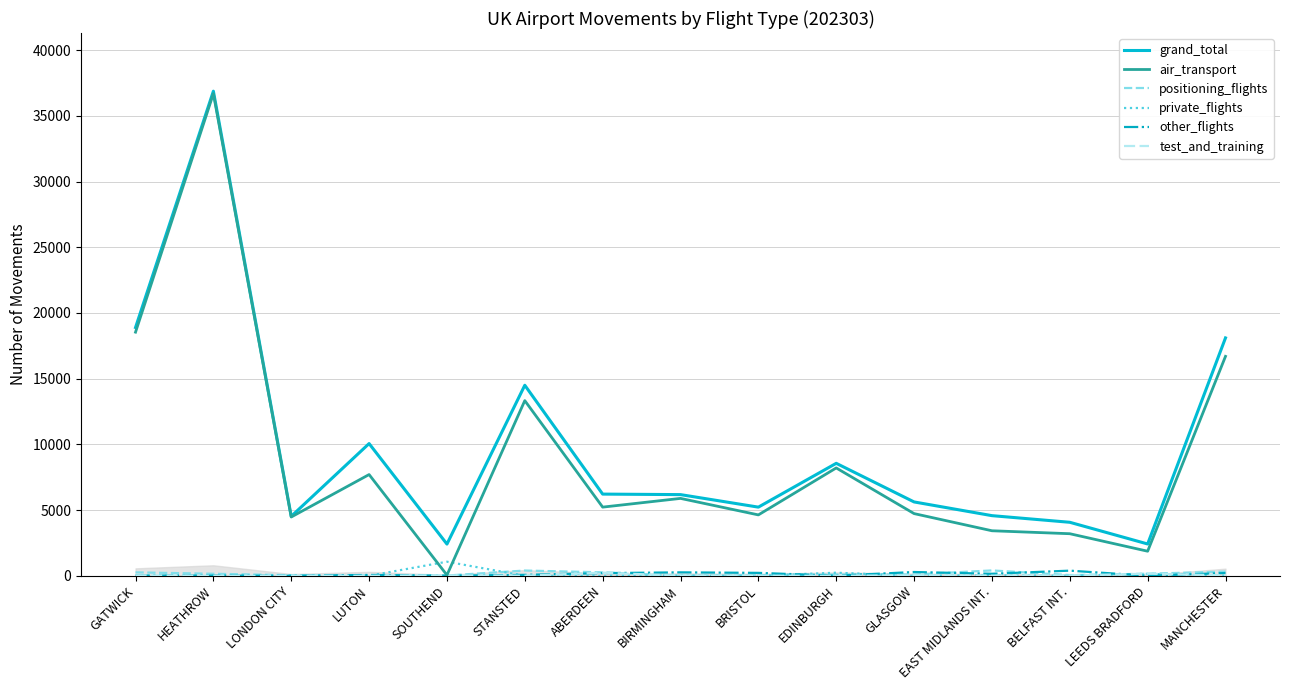

True or false: other_flights and private_flights intersect in this chart.

True